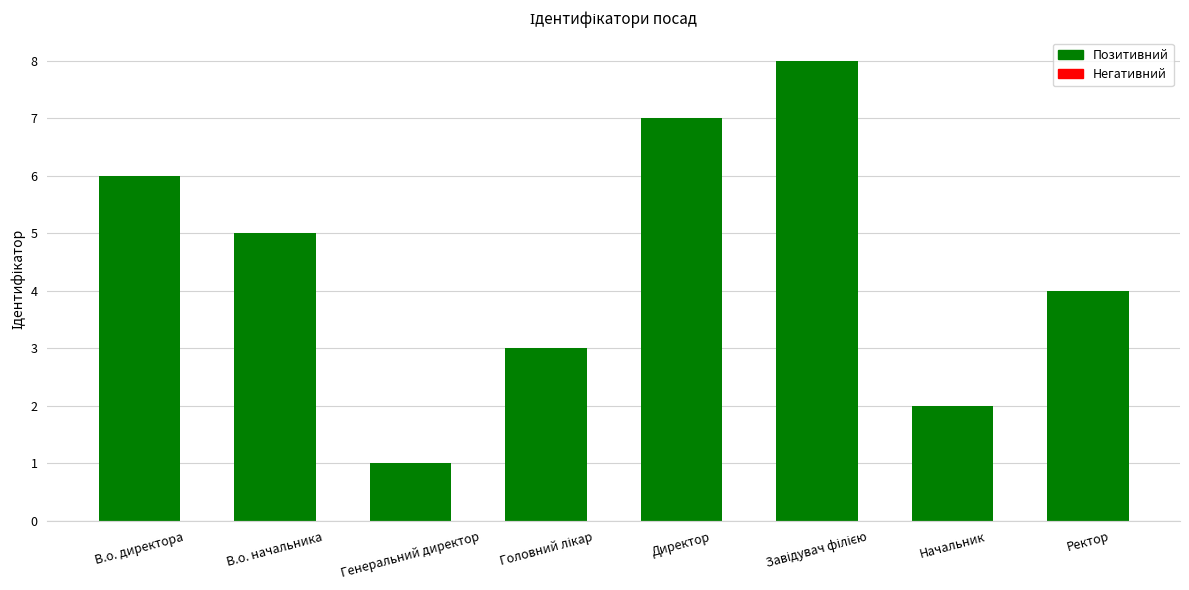

Approximately how many times larger is the value at В.о. директора compared to Директор?

0.9